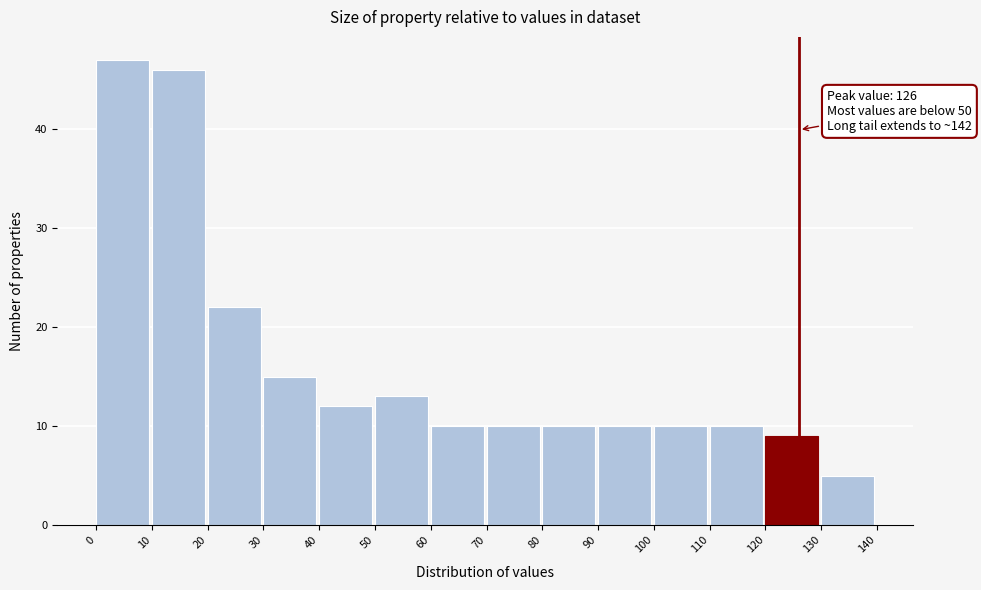

Over which range of the x-axis is the bar tallest?

0 to 10